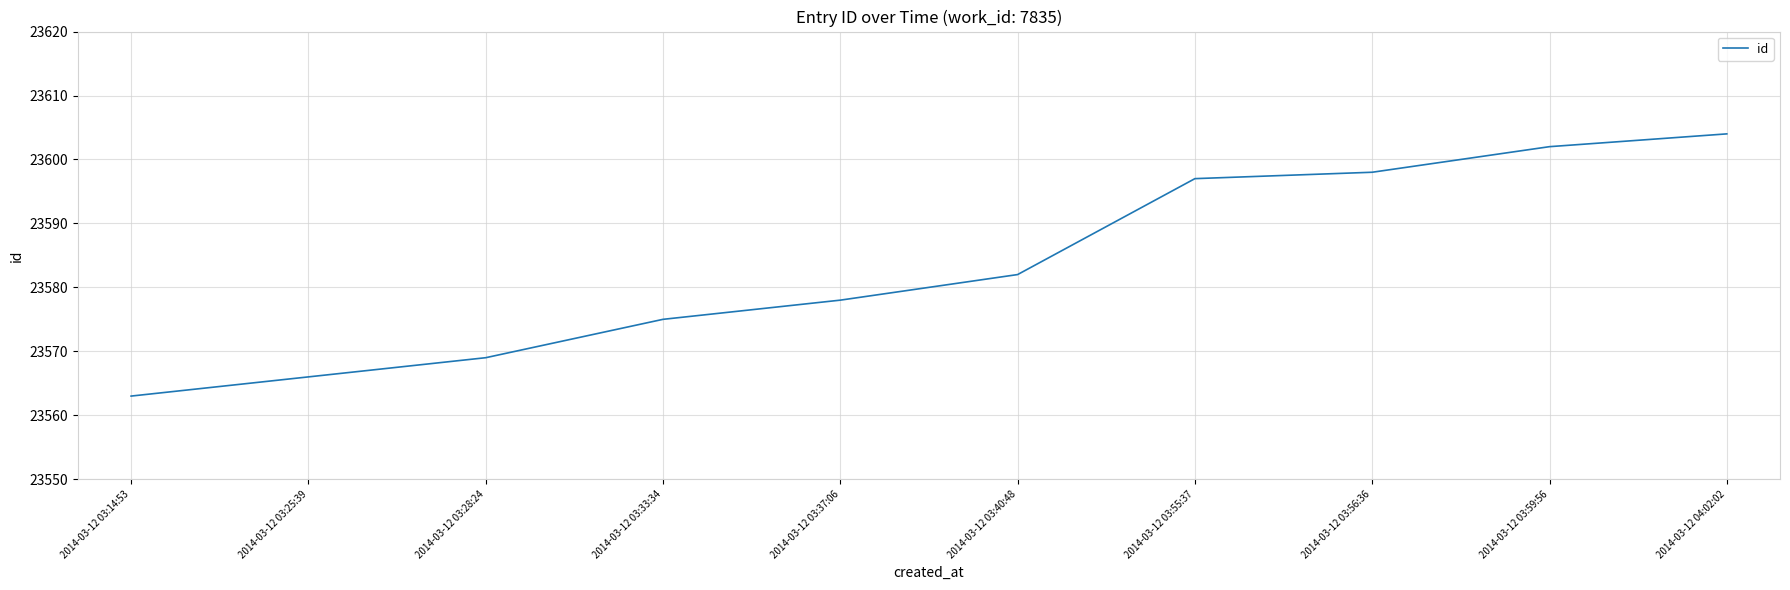

Reading left to right, extract all data points from this chart.

2014-03-12 03:14:53=23563	2014-03-12 03:25:39=23566	2014-03-12 03:28:24=23569	2014-03-12 03:33:34=23575	2014-03-12 03:37:06=23578	2014-03-12 03:40:48=23582	2014-03-12 03:55:37=23597	2014-03-12 03:56:36=23598	2014-03-12 03:59:56=23602	2014-03-12 04:02:02=23604